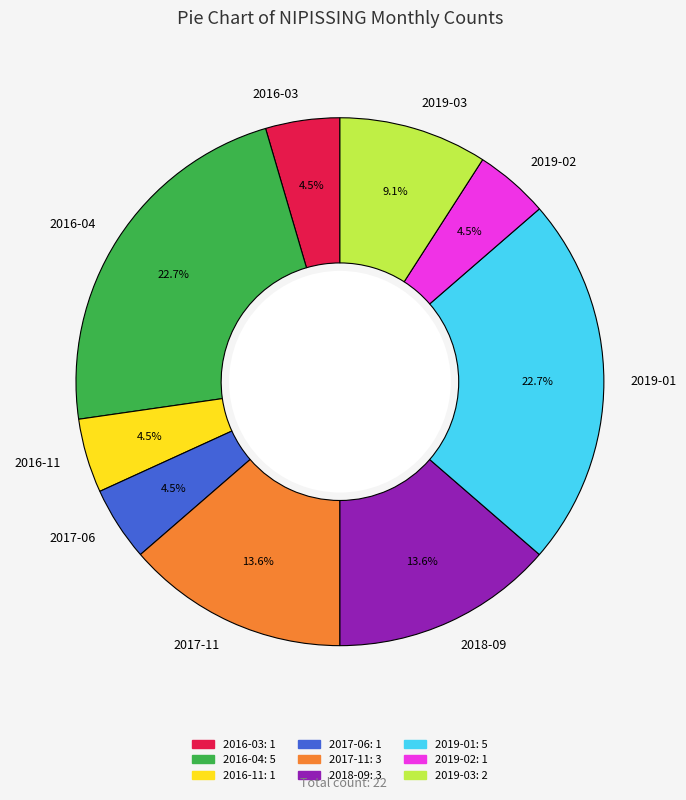

Between 2016-03 and 2016-04, which is larger?

2016-04